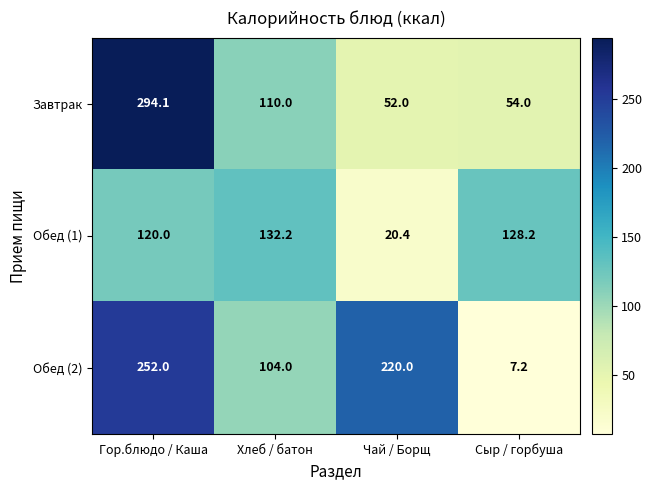

What is the difference between the maximum and minimum values in the Завтрак series?

242.1